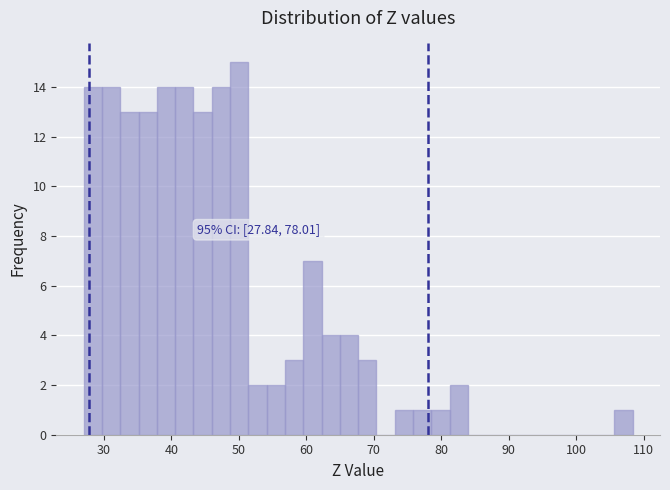

Around what value on the x-axis is the tallest bar? Give the approximate position of its centre, as read against the axis.

50